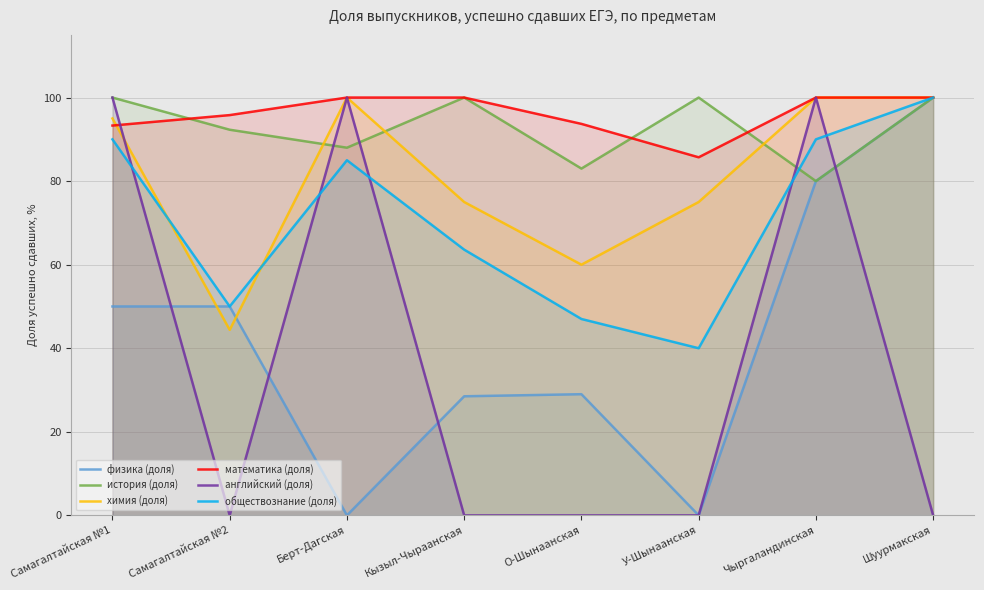

Does the chart display data point markers on the line(s)?

No